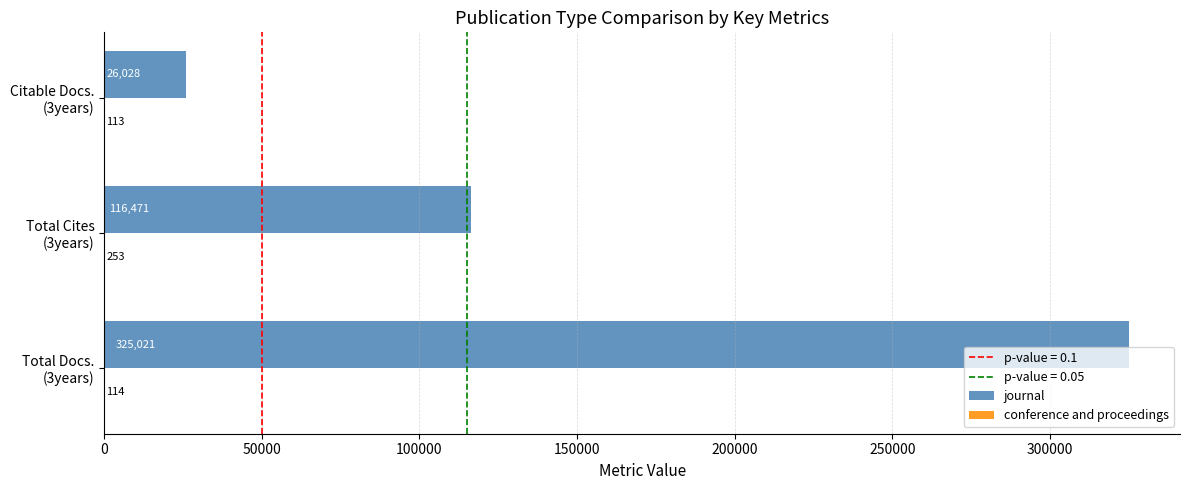

Where is journal nearest to the value 175524?

Total Cites
(3years)